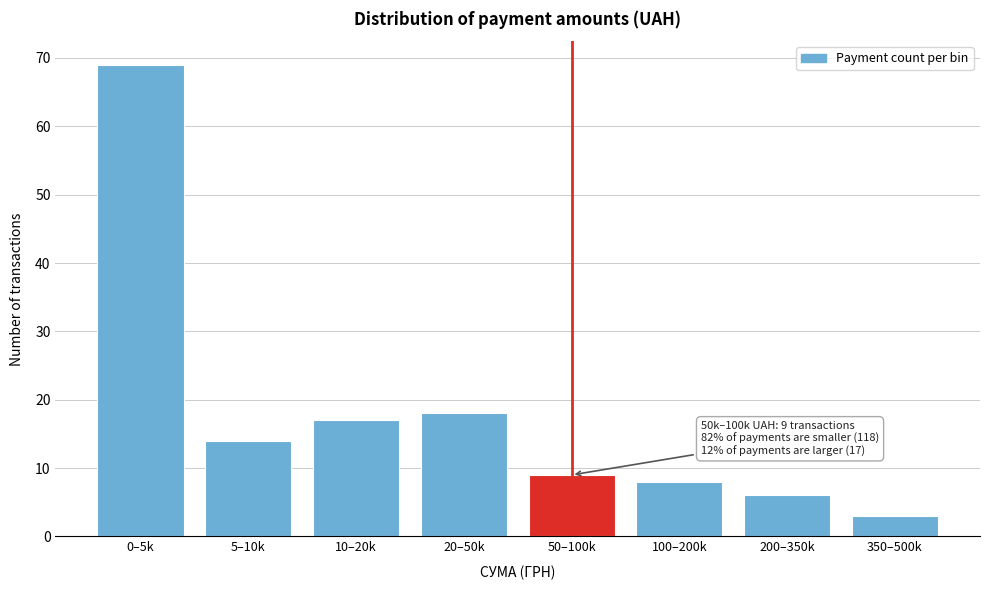

Reading left to right, what are all the values shown in this chart?

0–5k=69	5–10k=14	10–20k=17	20–50k=18	50–100k=9	100–200k=8	200–350k=6	350–500k=3